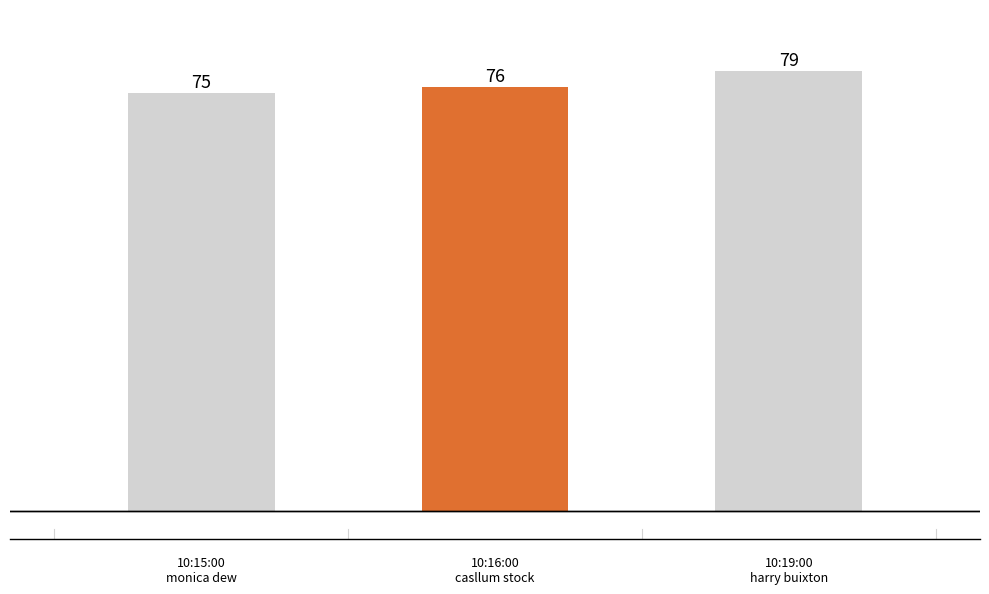

How many values are between 75 and 79?

3